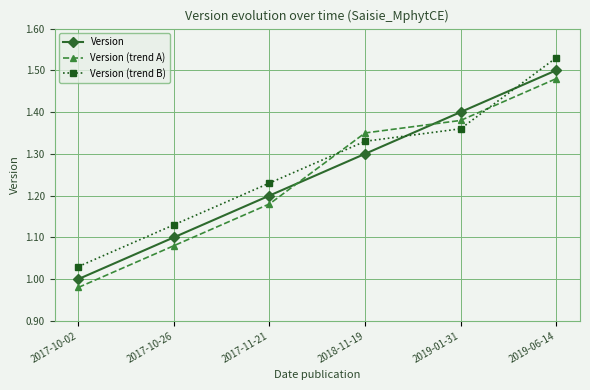

List the series in order of their peak value, lowest first.

Version (trend A), Version, Version (trend B)